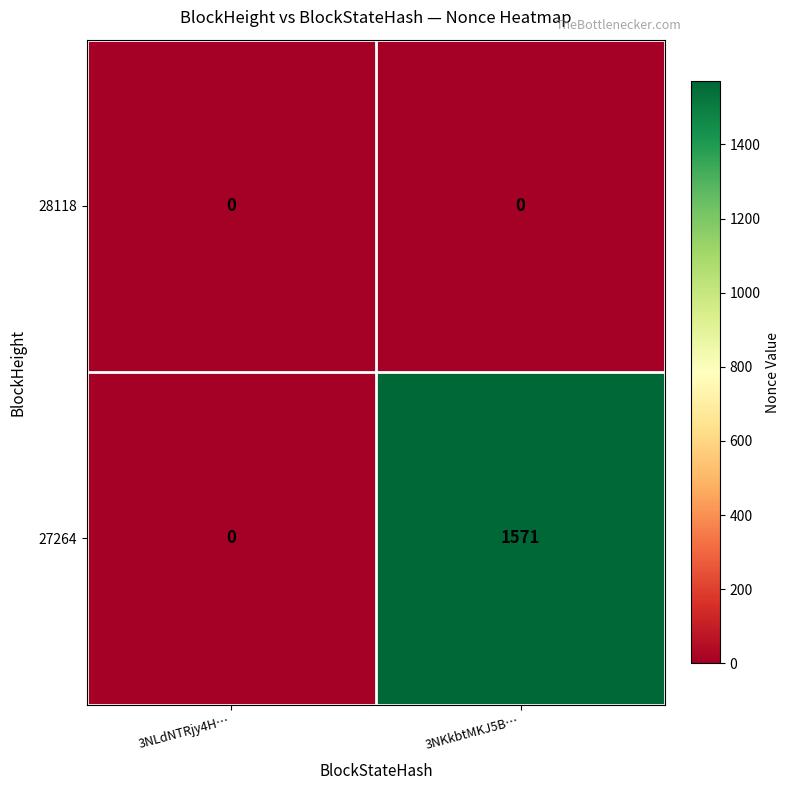

At which category is the sum across all series the highest?

3NKkbtMKJ5B…